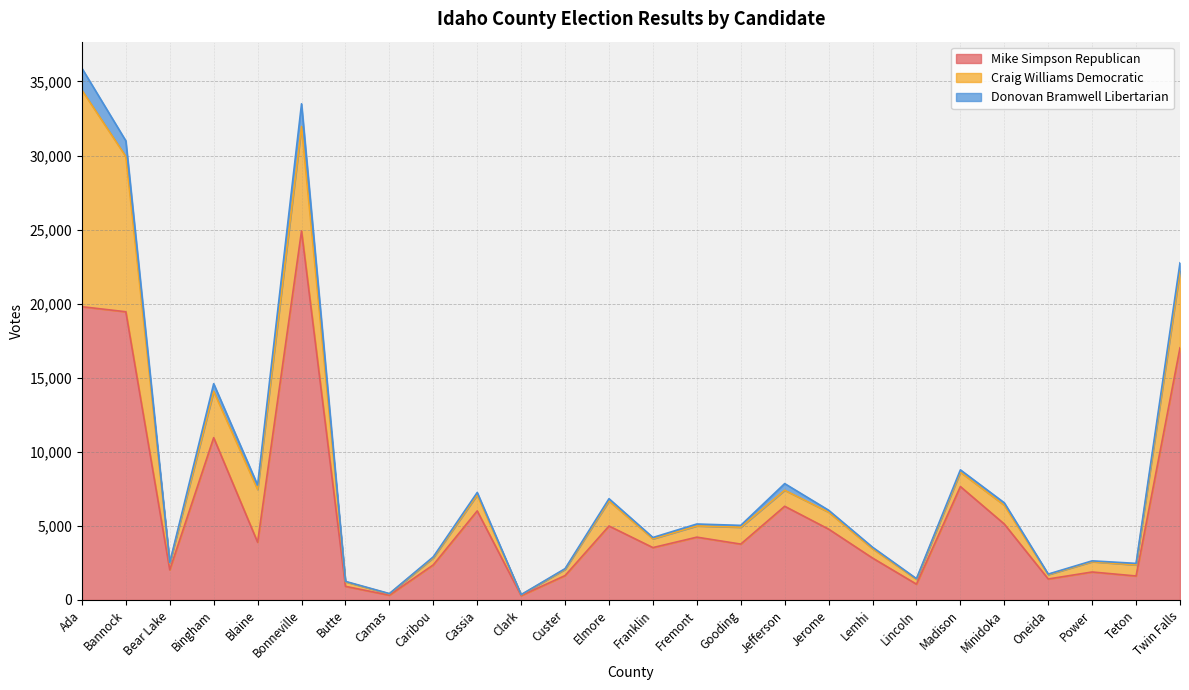

What is the total value across all series at Oneida?

1750